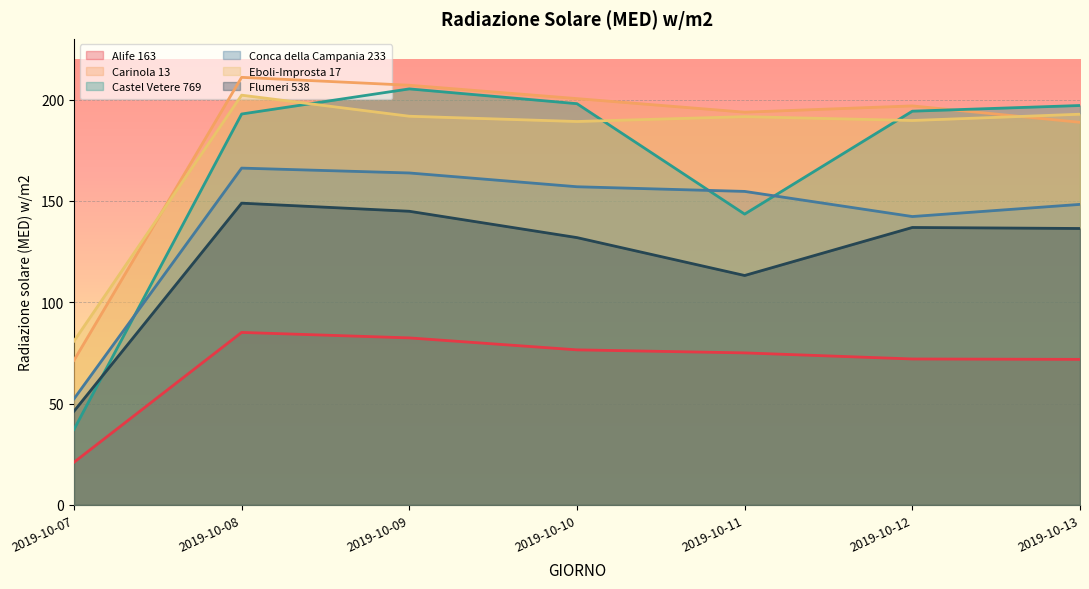

True or false: Alife 163 and Castel Vetere 769 intersect in this chart.

False